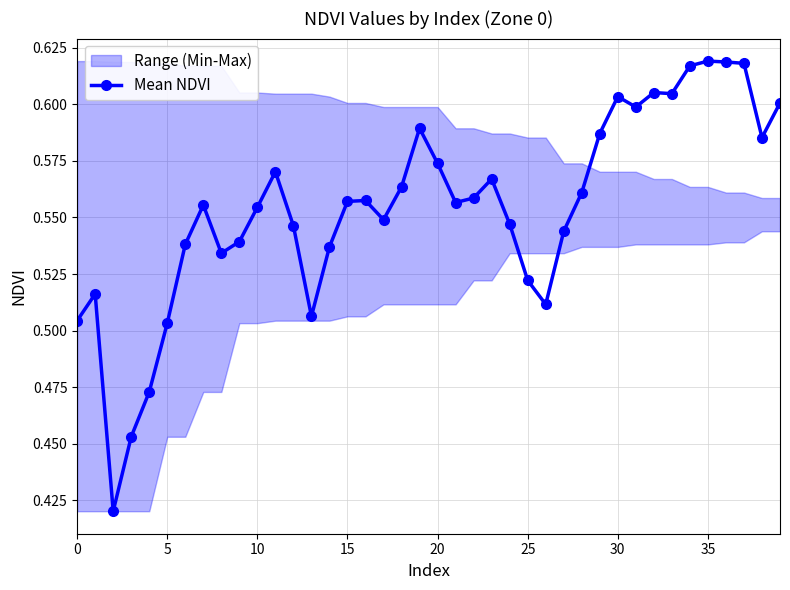

True or false: Mean NDVI has more than 0 points higher than both neighbors.

True